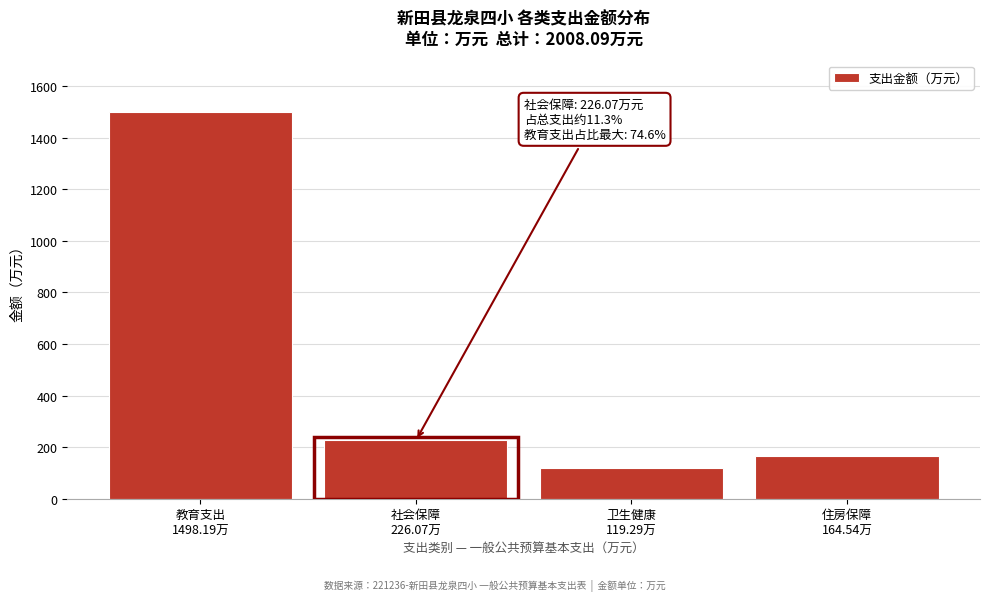

Reading right to left, extract all data points from this chart.

164.5	119.3	226.1	1498.2